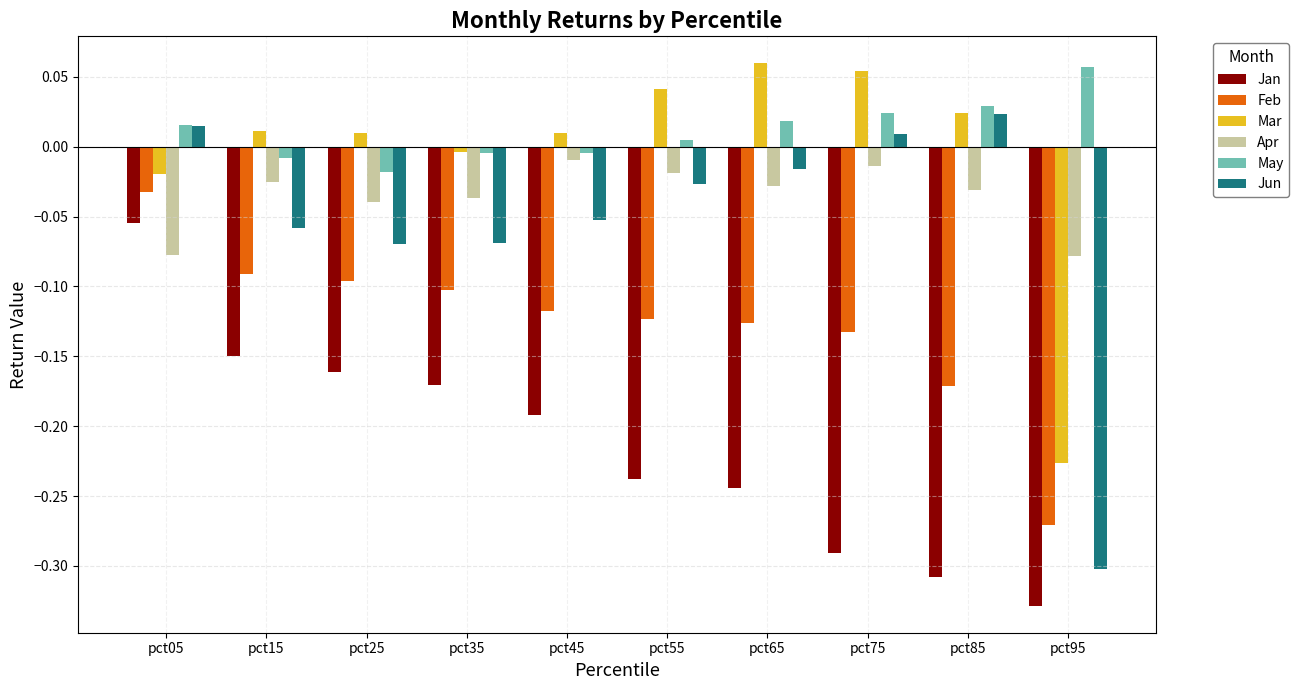

How many values in the Jun series exceed 0?

3